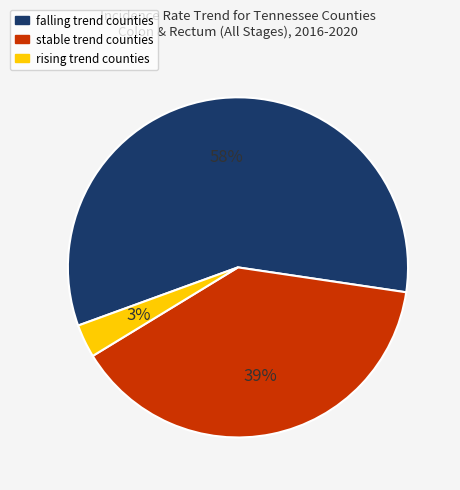

Which slice is the largest?

falling